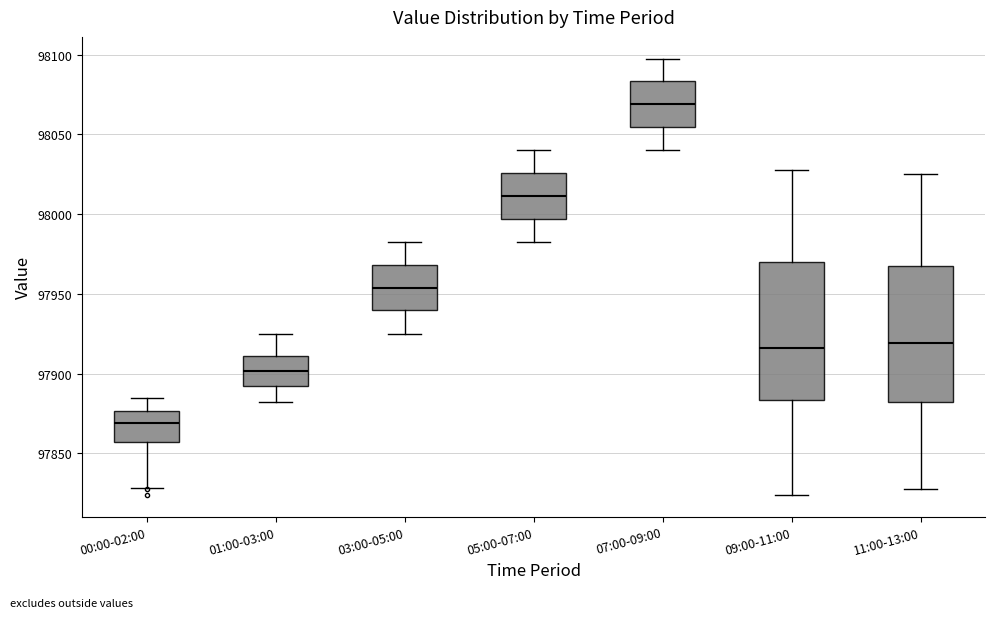

Which box has the highest median line?

07:00-09:00